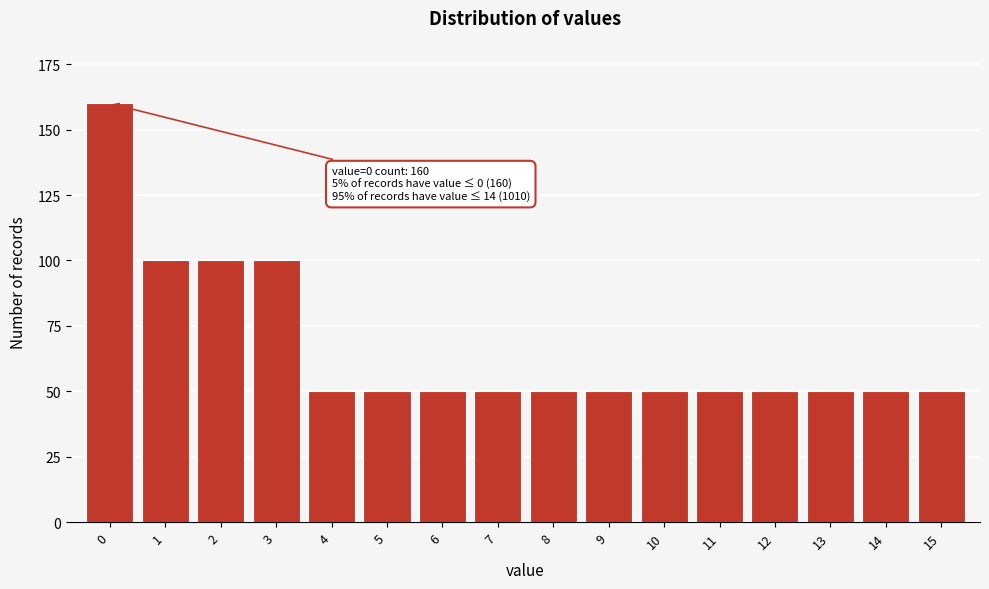

Reading right to left, list all the values displayed in this chart.

15=50	14=50	13=50	12=50	11=50	10=50	9=50	8=50	7=50	6=50	5=50	4=50	3=100	2=100	1=100	0=160